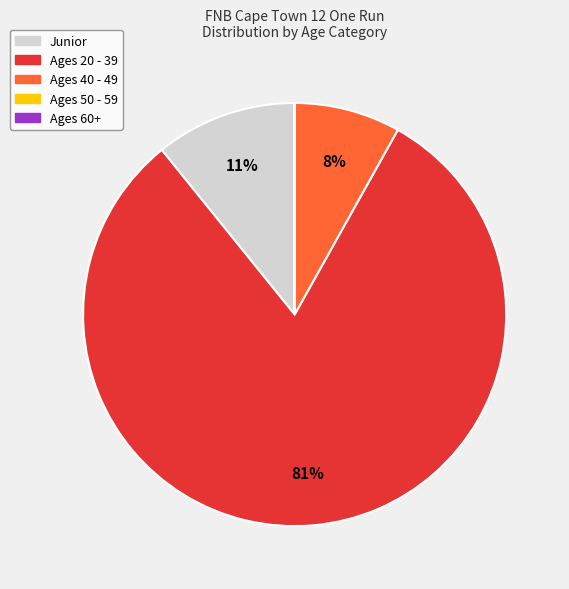

Which category has the biggest portion of the pie?

Ages 20 - 39